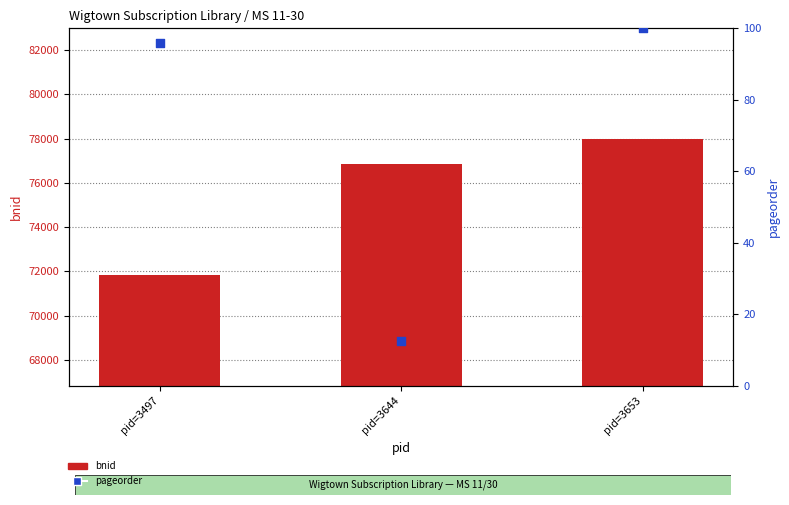

At how many categories does at least one series exceed 40458?

3